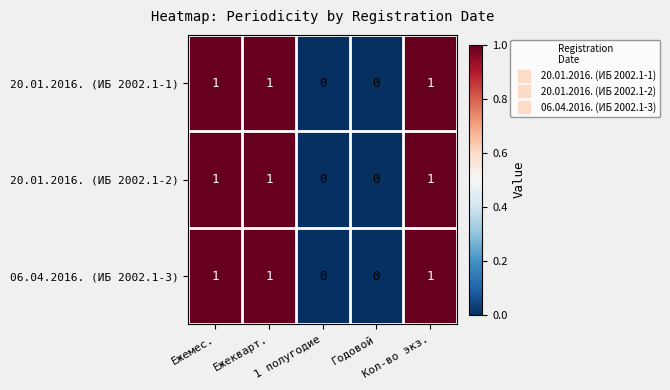

What is the sum of all 20.01.2016. (ИБ 2002.1-2) values?

3